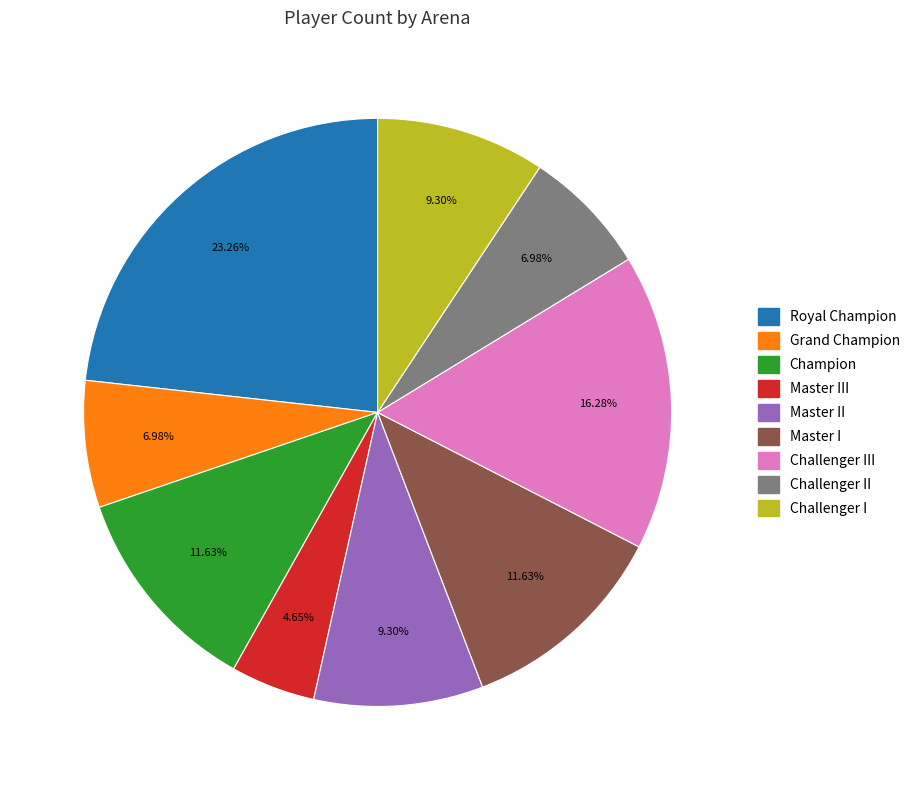

Does any single category account for the majority?

No